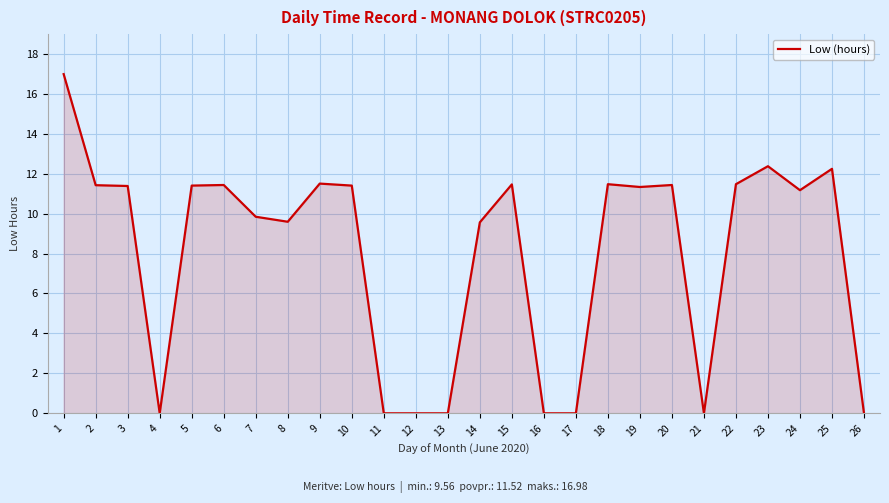

What is the approximate value at 22?

11.5